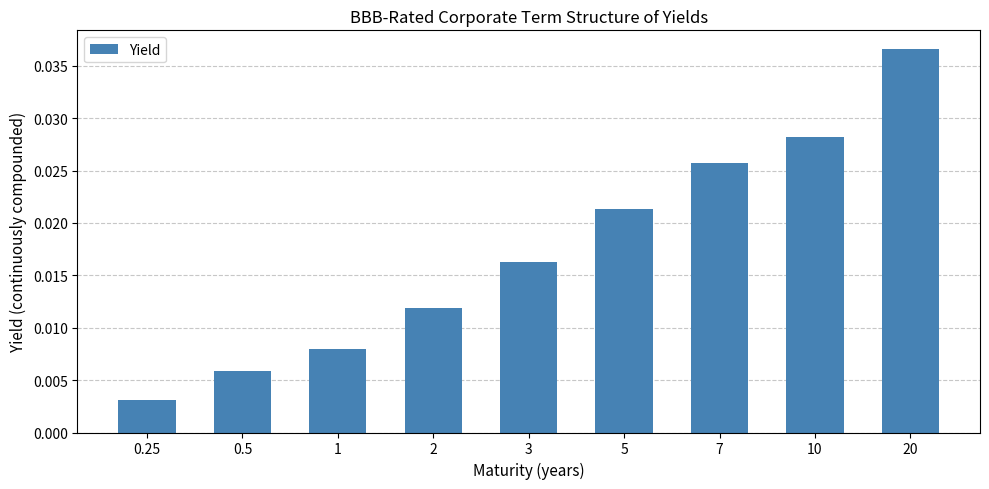

List the labels in order of value, largest first.

20, 10, 7, 5, 3, 2, 1, 0.5, 0.25